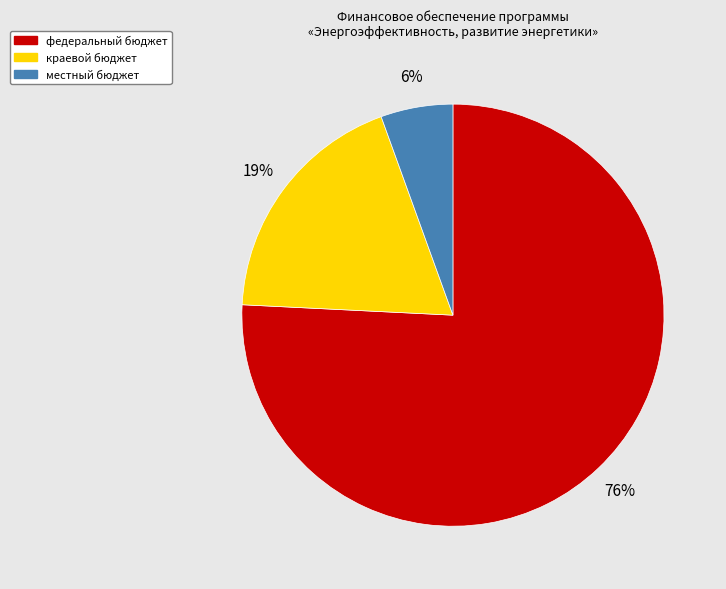

Which category has the biggest portion of the pie?

федеральный бюджет